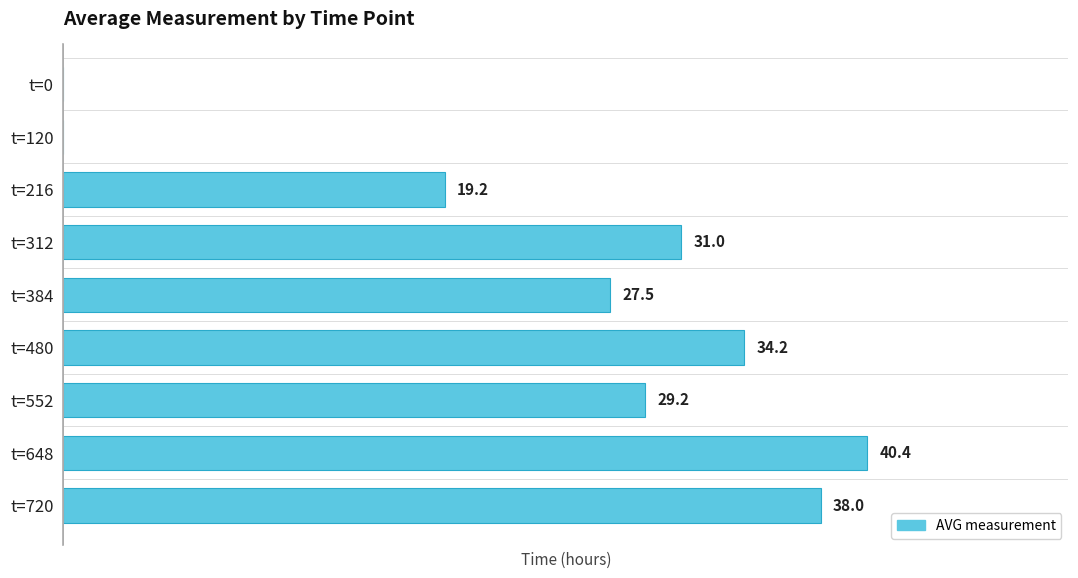

Where is the data nearest to the value 20?

t=216